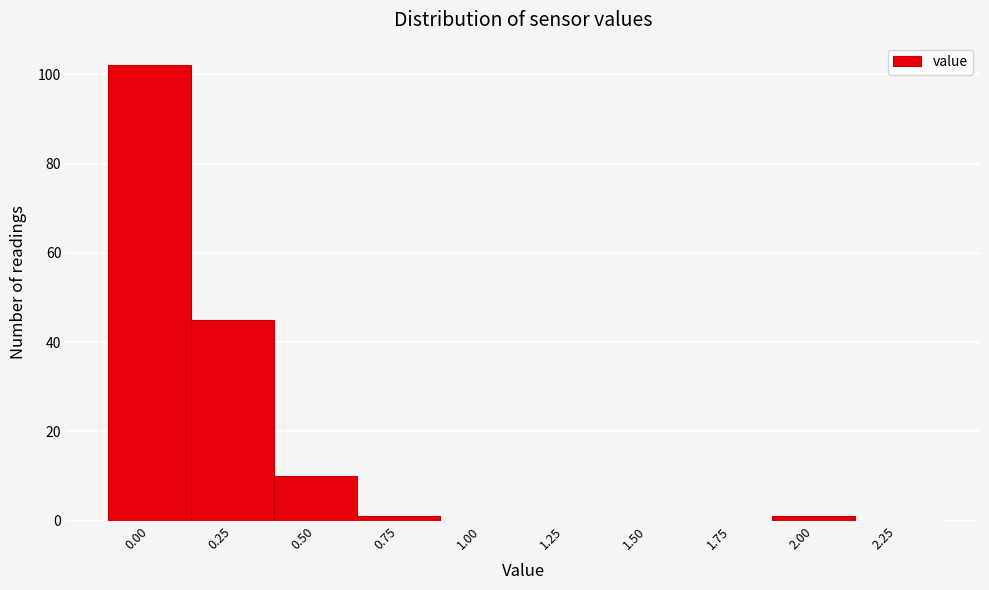

Reading left to right, extract all data points from this chart.

0.00=102	0.25=45	0.50=10	0.75=1	1.00=0	1.25=0	1.50=0	1.75=0	2.00=1	2.25=0